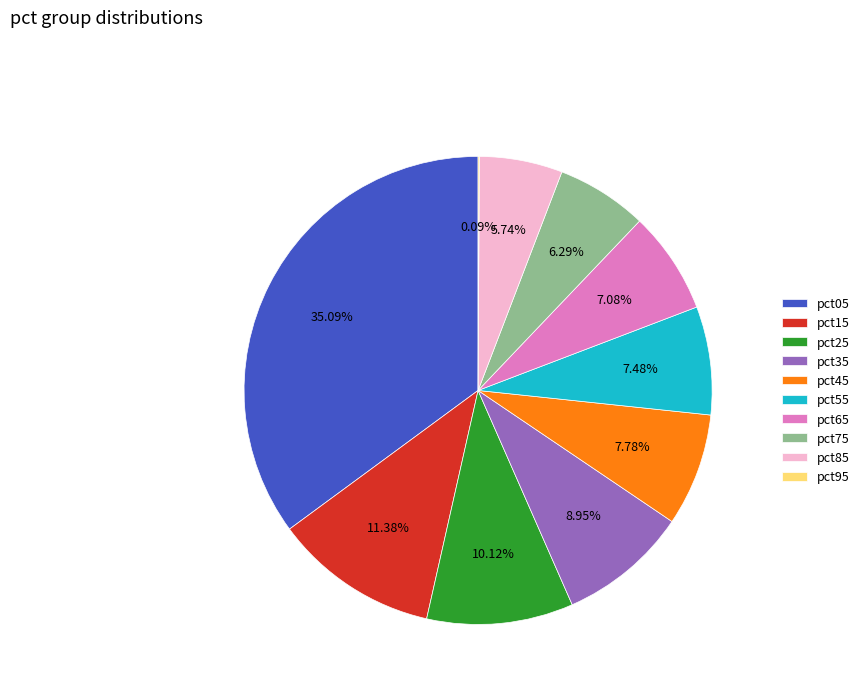

Does pct05 account for over 50% of the chart?

No